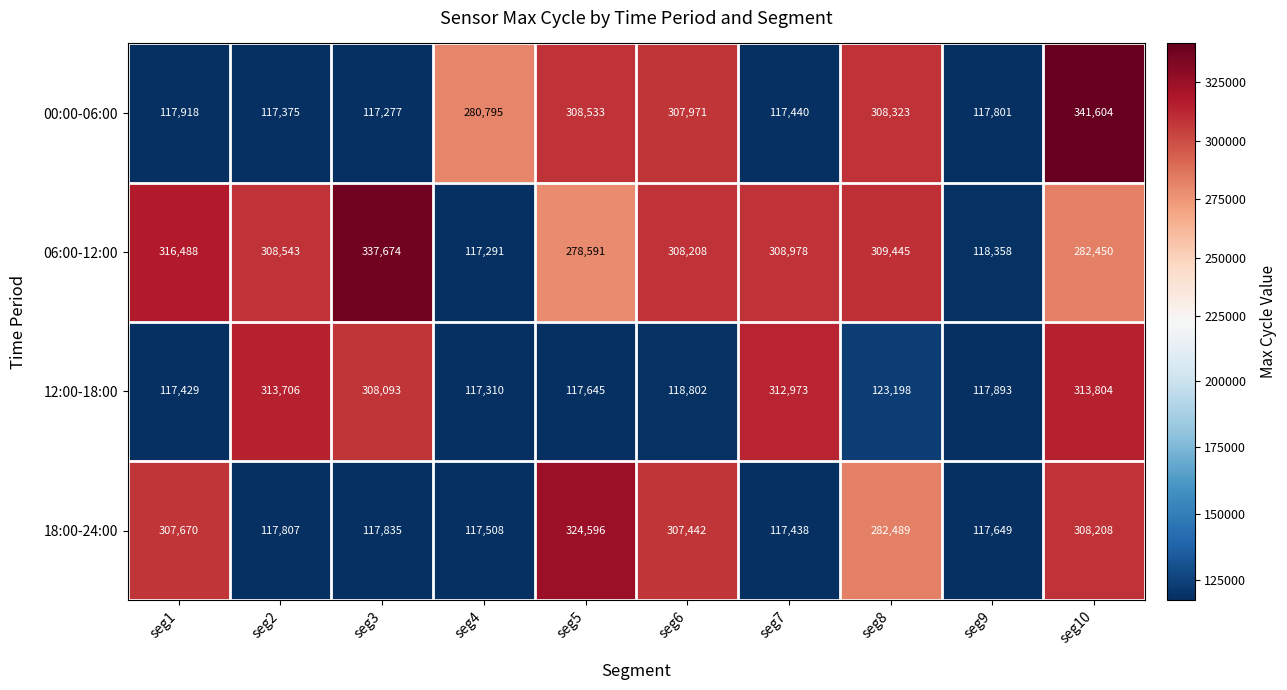

What is the total value across all series at seg6?

1042423